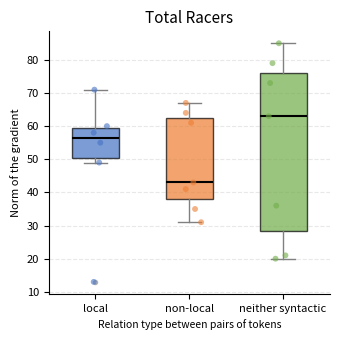

Comparing the boxes themselves (not the whiskers), which one is the tallest?

neither syntactic